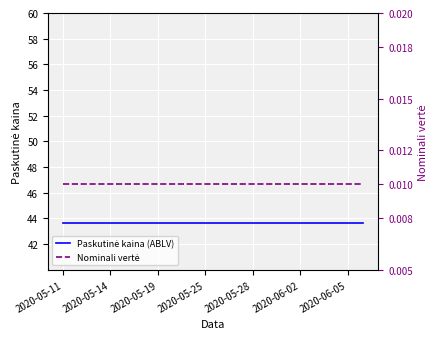

What is the average value of the Paskutinė kaina (ABLV) series?

43.7